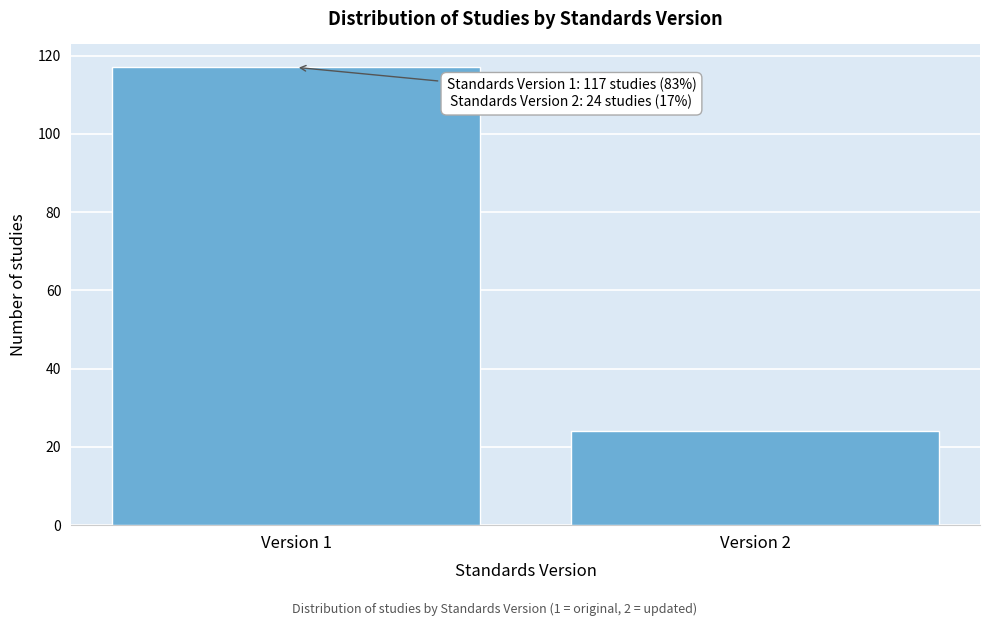

Reading left to right, extract all data points from this chart.

Version 1=117	Version 2=24